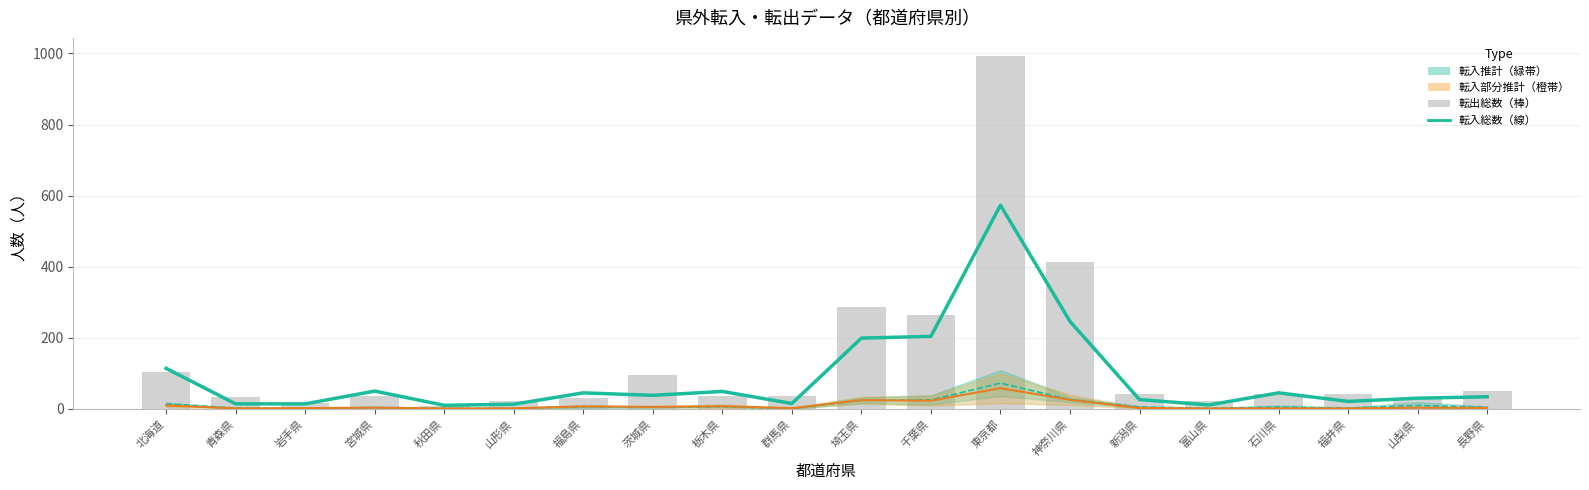

What is the label of the 14th bar from the right?

福島県